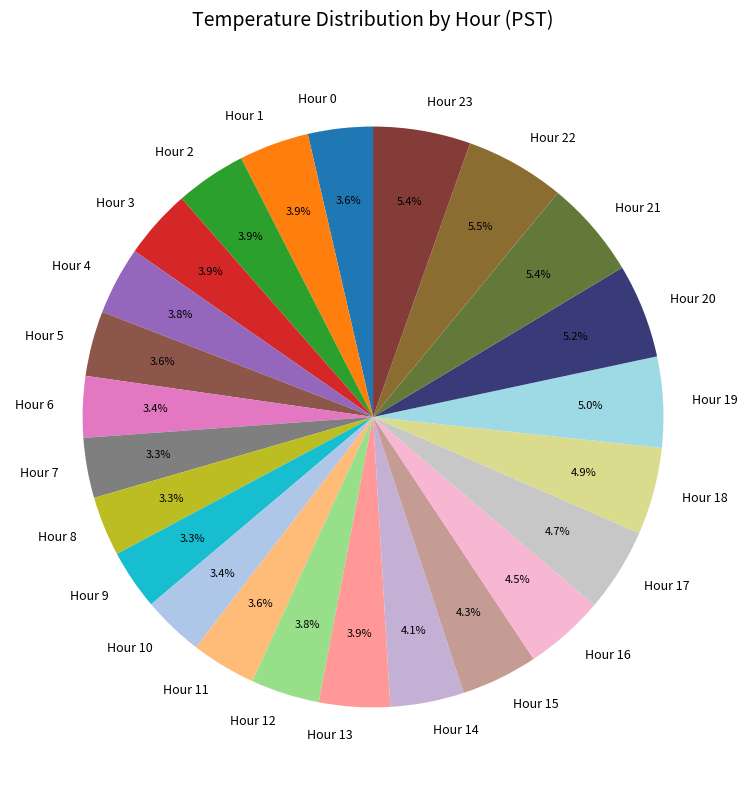

Is Hour 19 the majority of the pie?

No